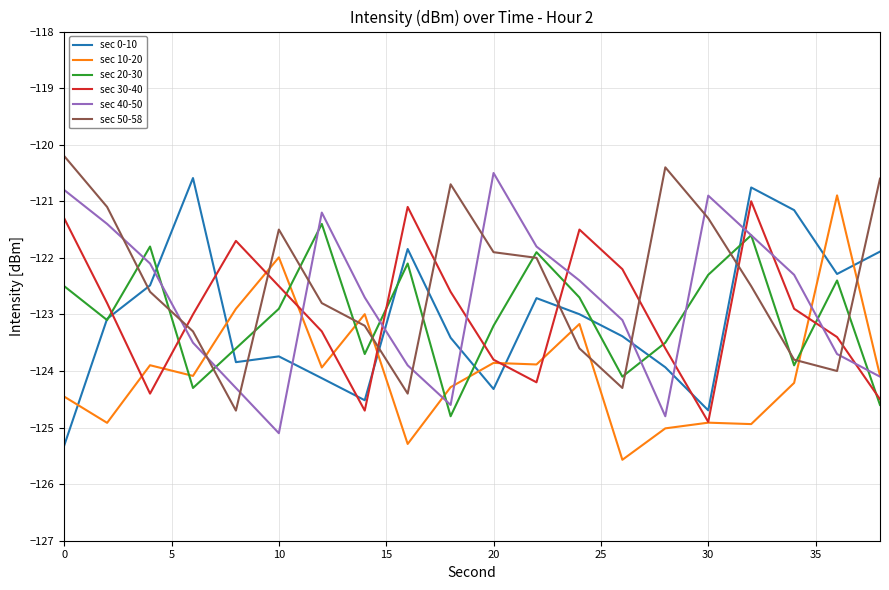

Rank the series by their maximum value, from lowest to highest.

sec 20-30, sec 30-40, sec 10-20, sec 0-10, sec 40-50, sec 50-58